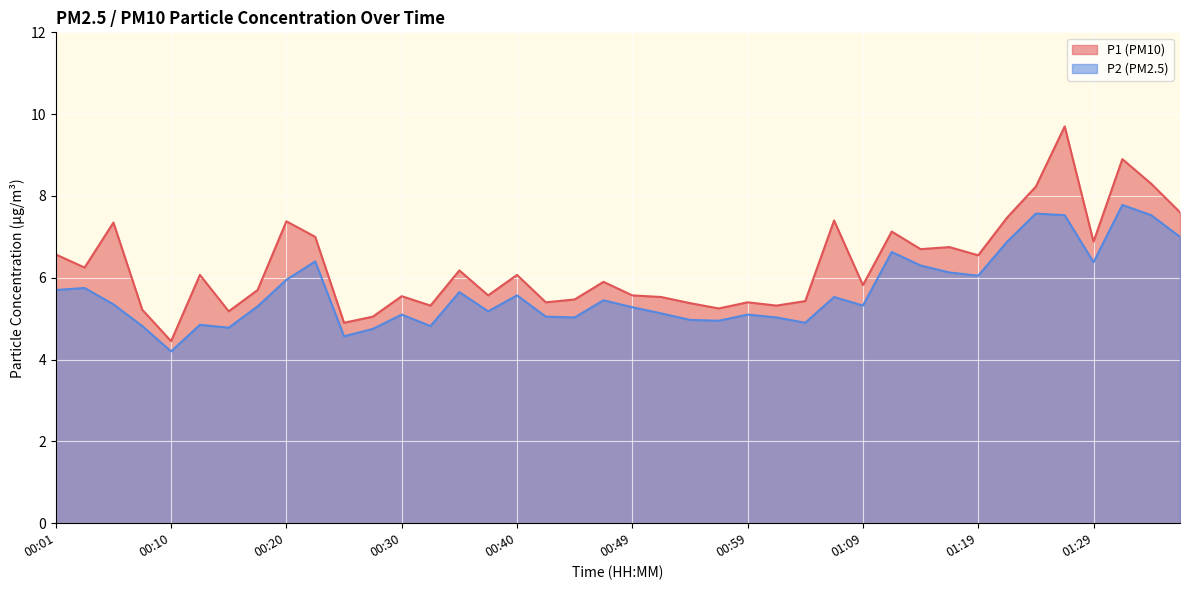

The value of P2 at 01:24 is 11.5. True or false?

False